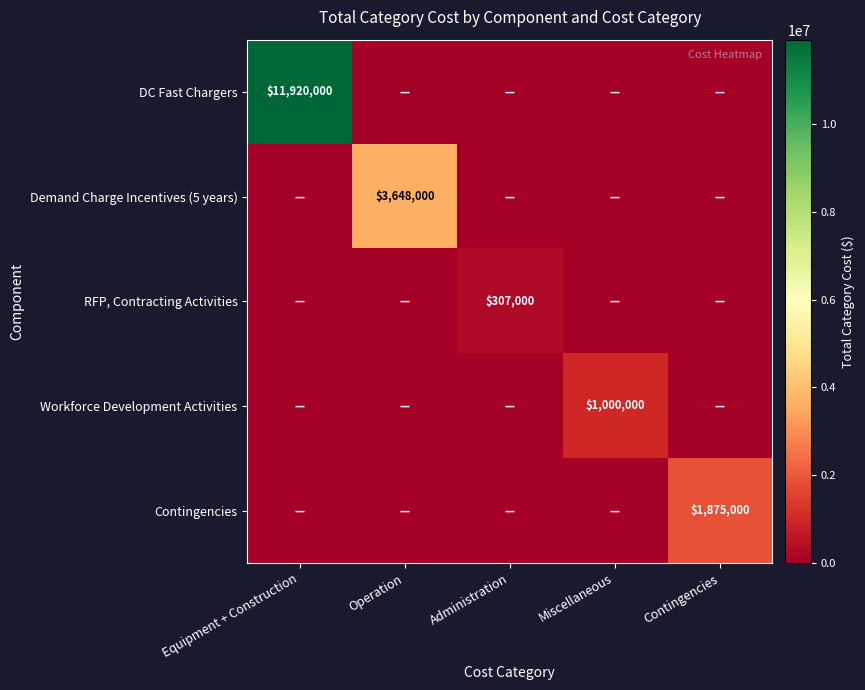

What is the spread (max minus min) of values at Equipment + Construction?

11920000